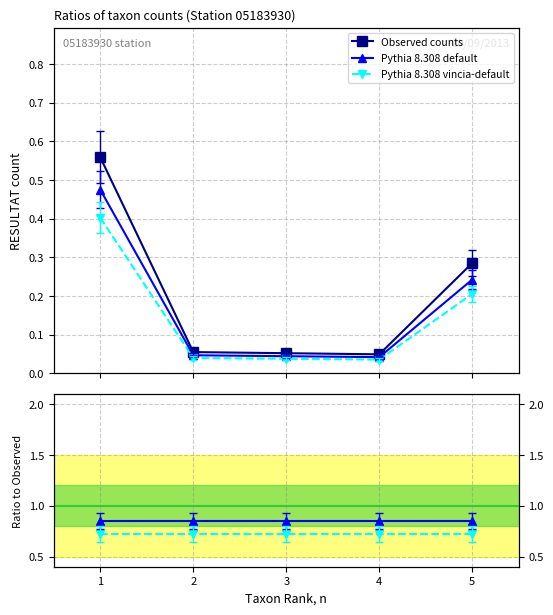

How many lines are shown in the chart?

3